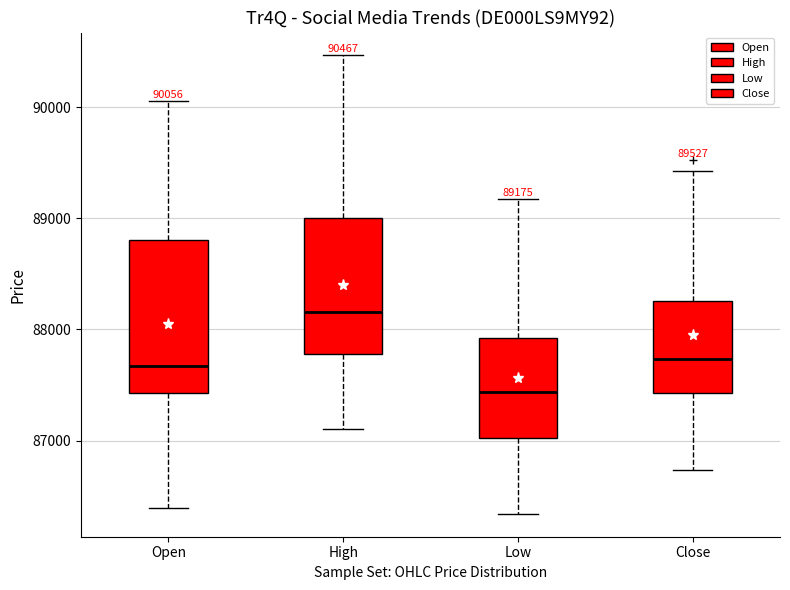

Which box's median line is the lowest?

Low